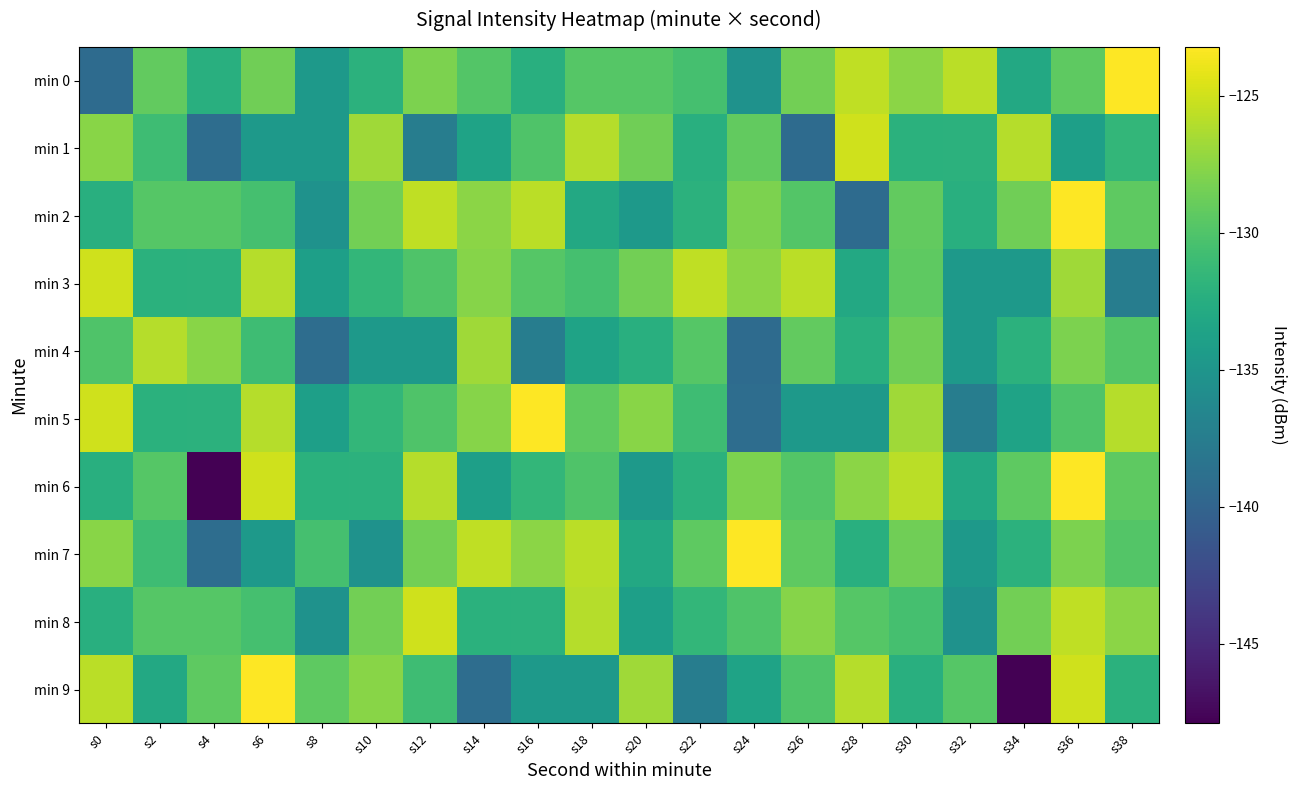

List the series in order of their peak value, highest first.

min 0, min 2, min 5, min 6, min 7, min 9, min 1, min 3, min 8, min 4